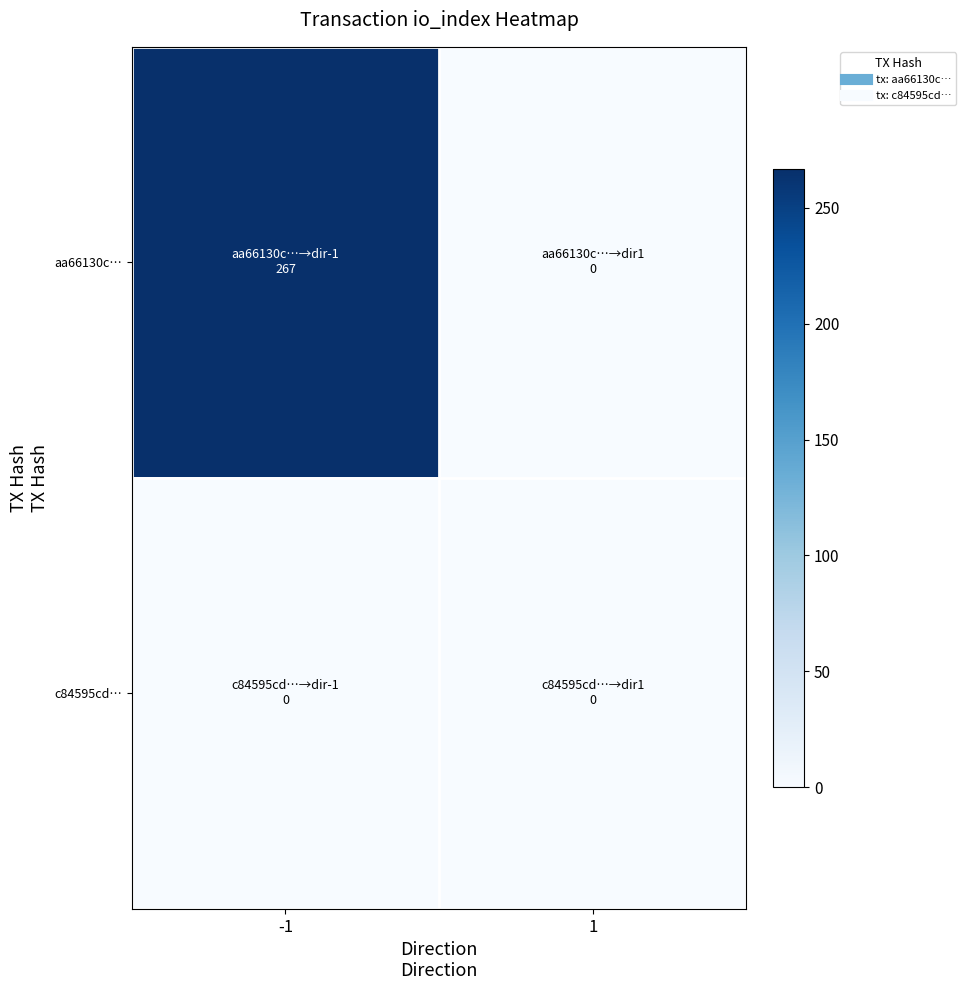

How many categories are shown in the chart?

2